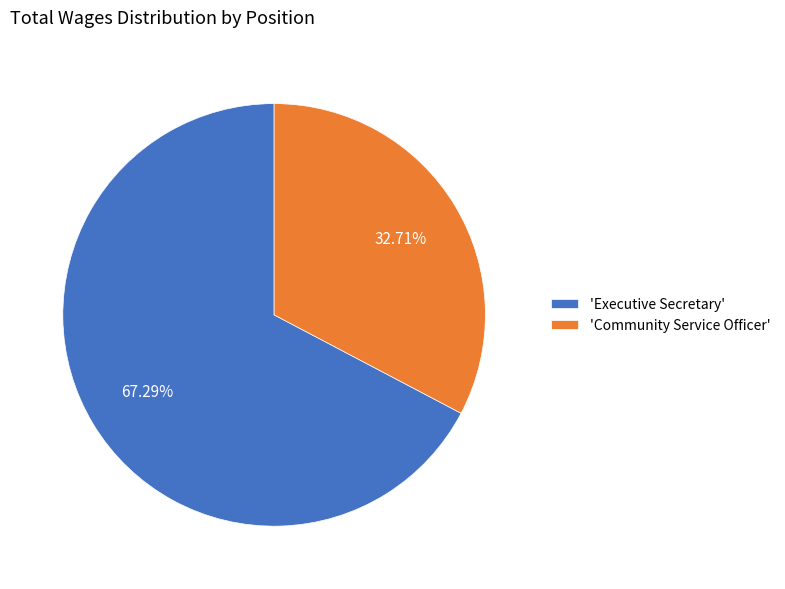

How many segments does this pie chart have?

2